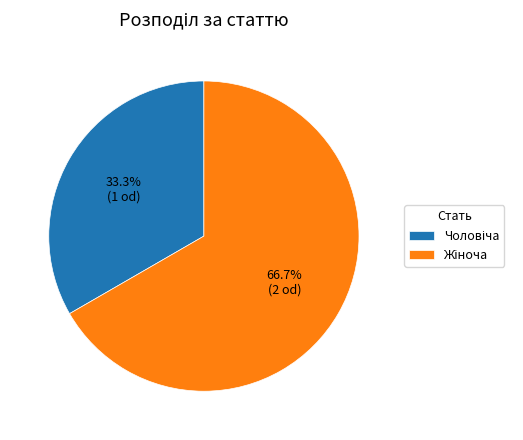

Does any single category account for the majority?

Yes